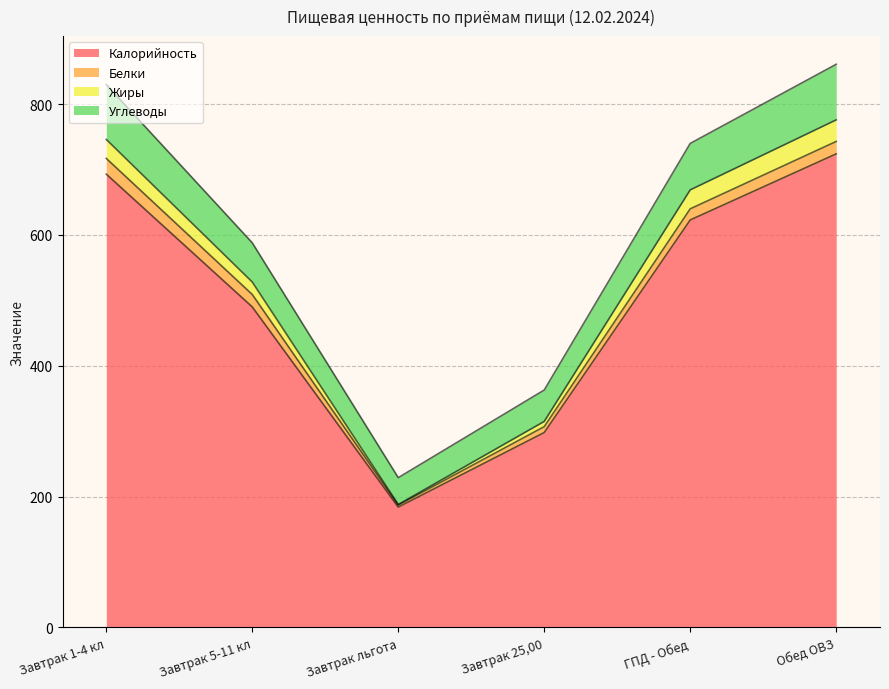

How many lines are shown in the chart?

4